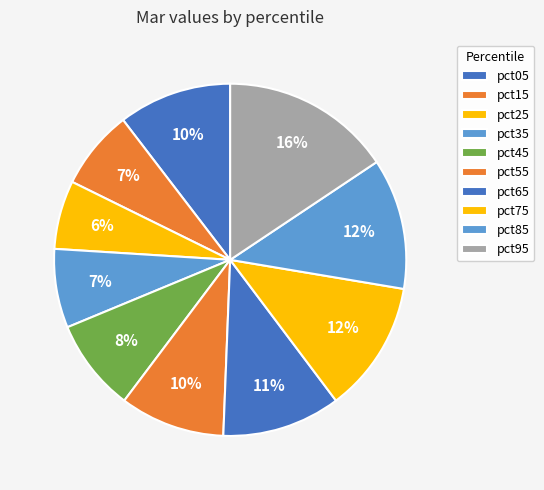

True or false: pct85 accounts for 4% of the total.

False